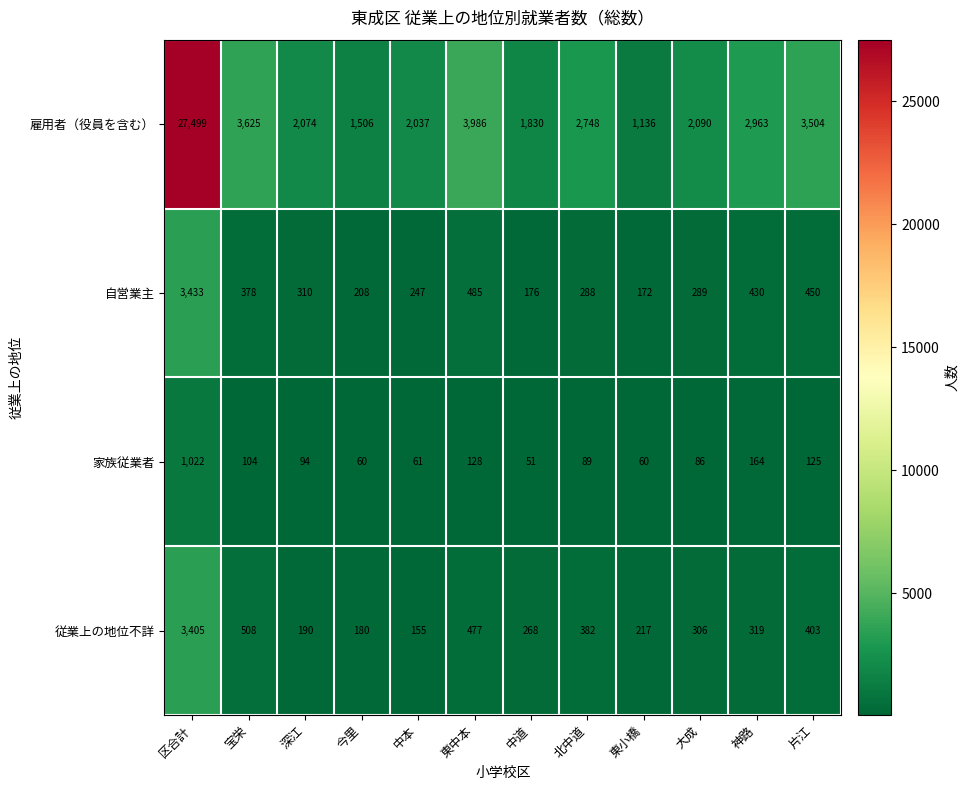

What is the difference between the maximum and second lowest values in the 従業上の地位不詳 series?

3225